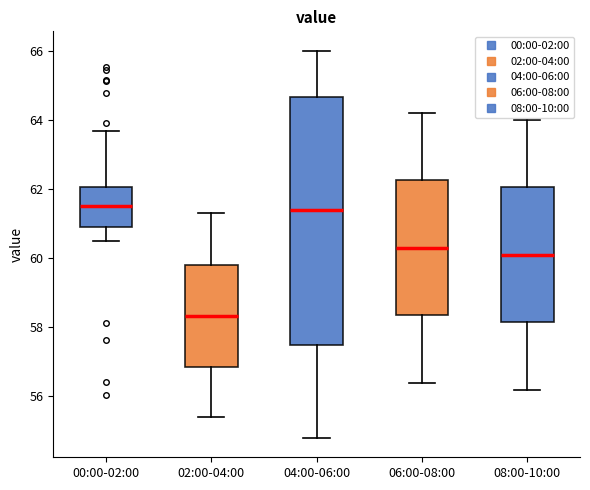

Where is the lower edge of the box for 06:00-08:00 on the y-axis? The values are not printed on the chart, so give them approximately, as read against the axis.

58.4